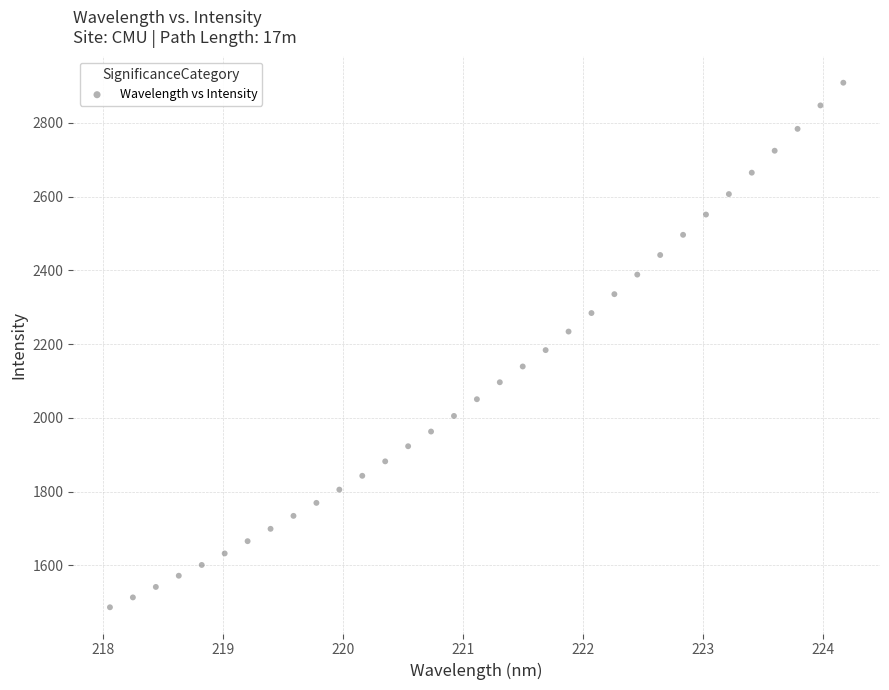

What is the range of Y values (max minus min)?

1422.4